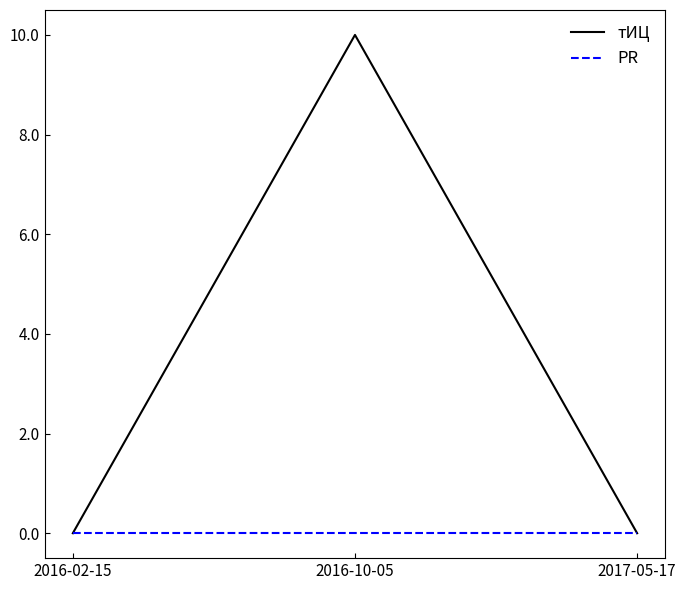

At how many categories does at least one series exceed 7?

1